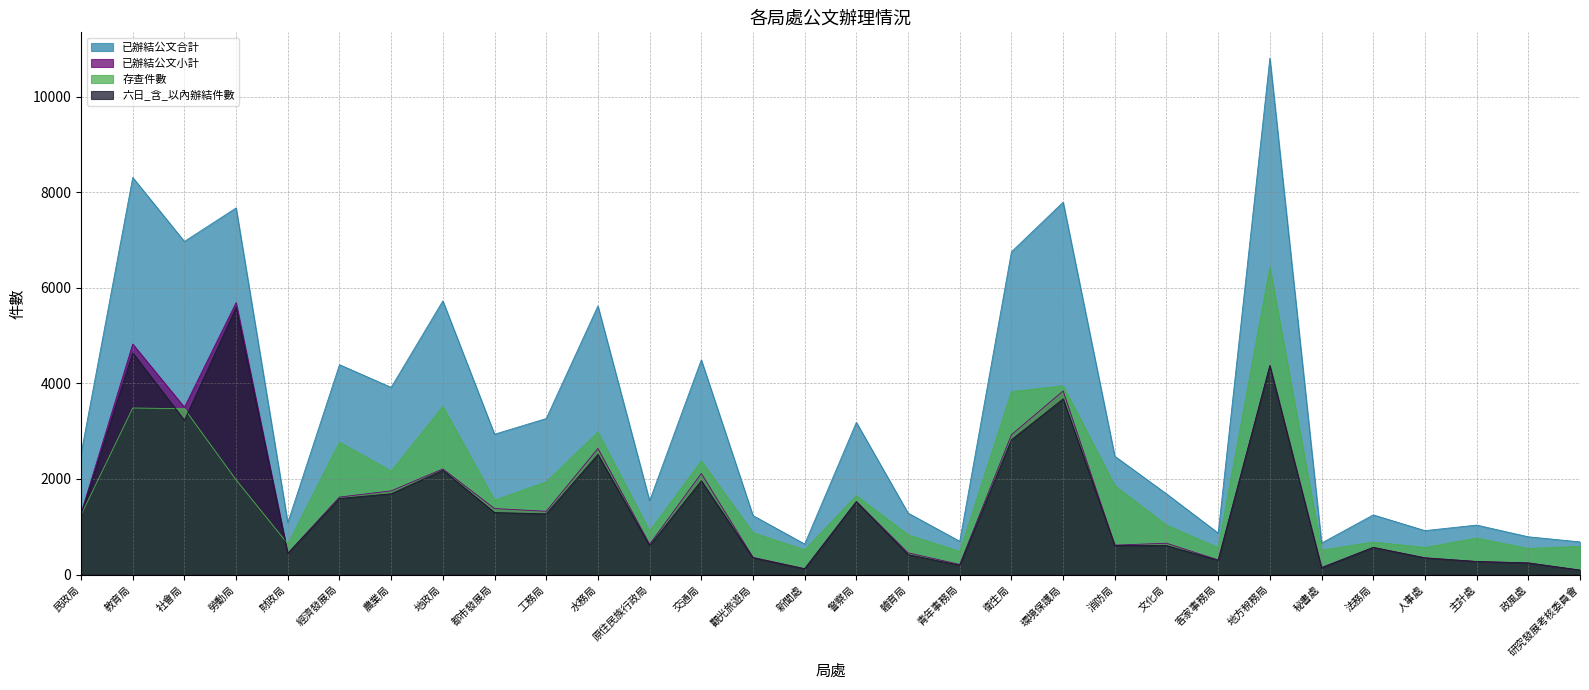

Between 經濟發展局 and 原住民族行政局, which series saw the biggest shift?

已辦結公文合計